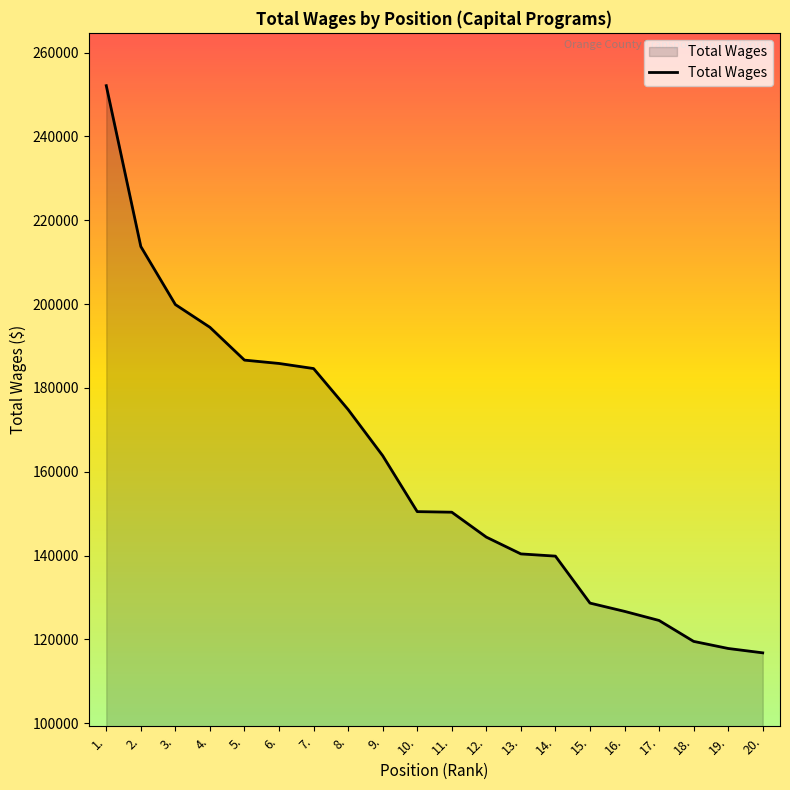

How many series are shown in this chart?

1